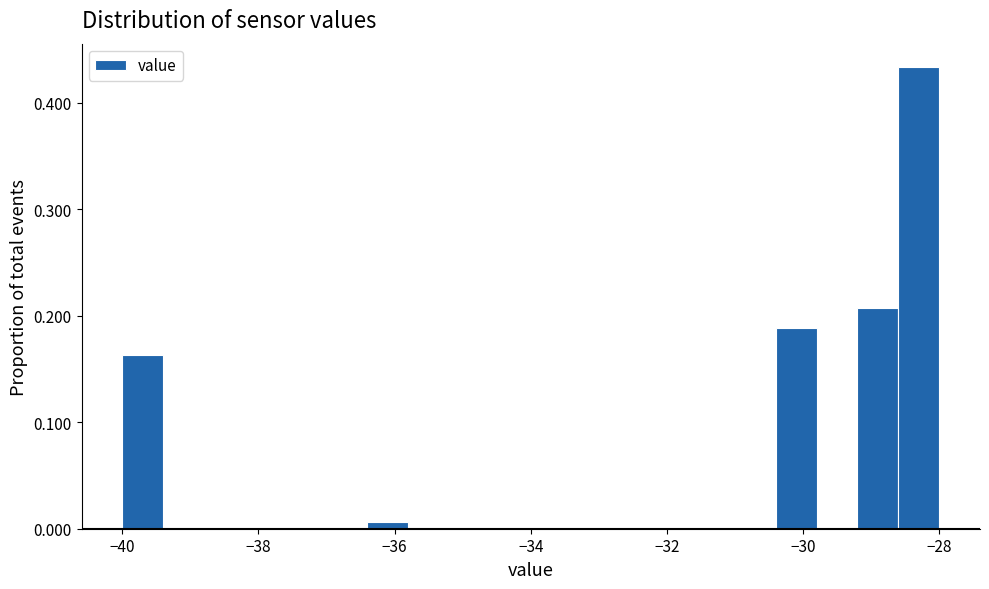

Read against the x-axis, roughly where is the centre of the tallest bar?

-28.2